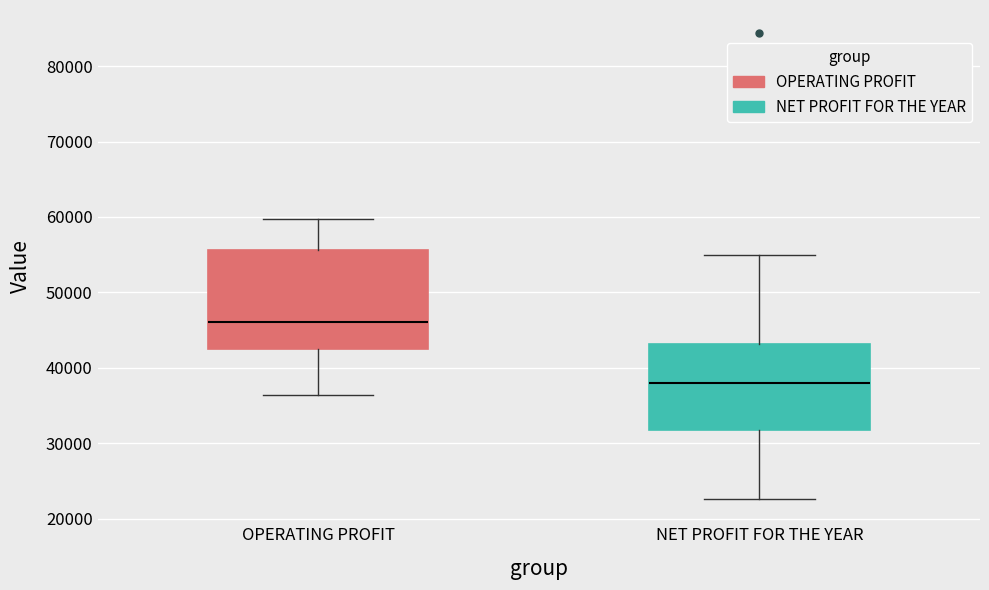

Reading left to right, transcribe this box plot: for each box, give where its median line is, the range the box spans, and where its two whiskers end, as read against the y-axis. The values are not printed on the chart, so give them approximately, as read against the axis.

OPERATING PROFIT: median 46000, box 42000 to 56000, whiskers 36000 to 60000
NET PROFIT FOR THE YEAR: median 38000, box 32000 to 43000, whiskers 23000 to 55000